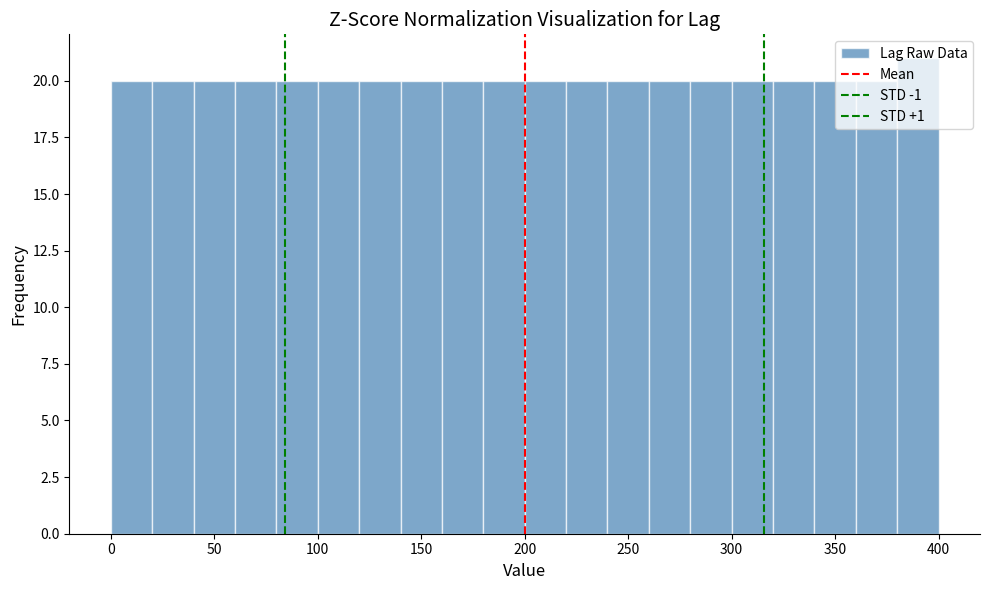

Which range on the x-axis has the tallest bar?

380 to 400